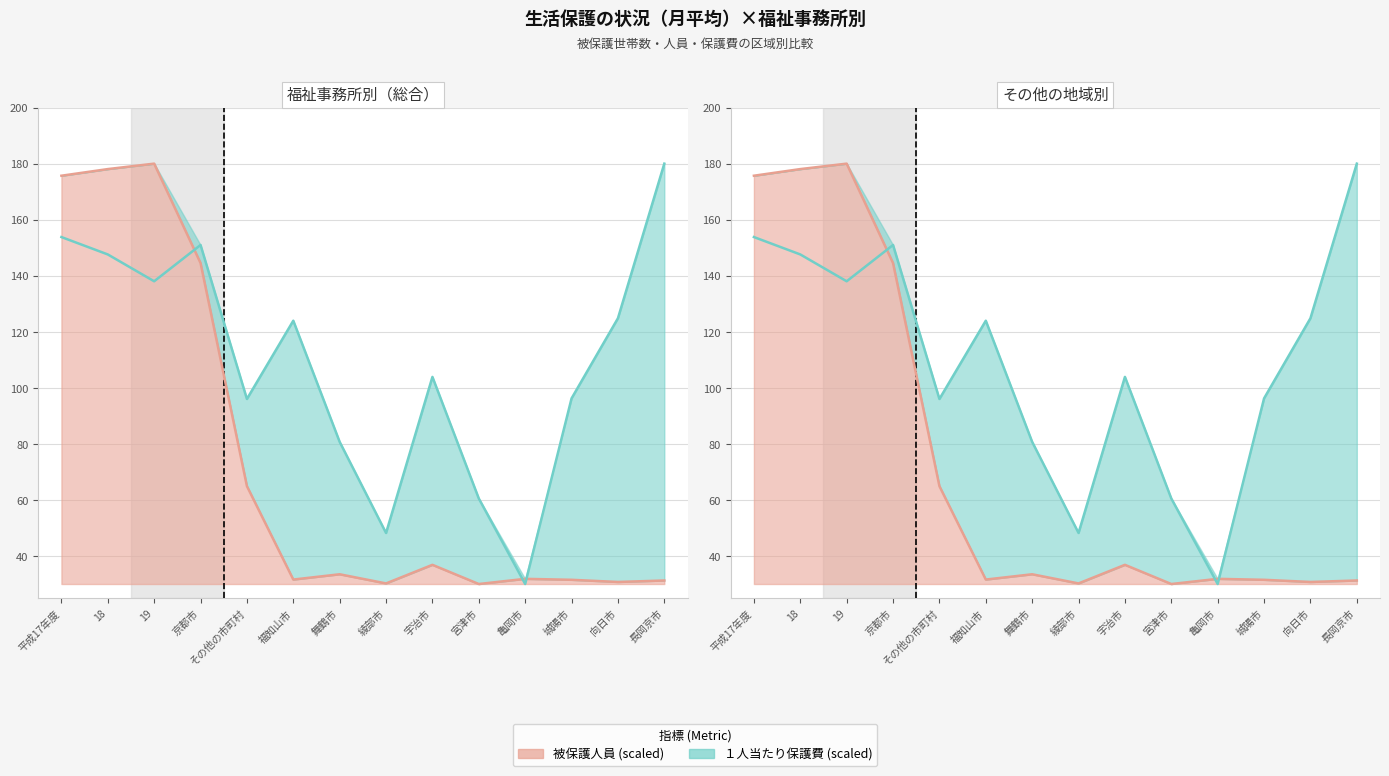

Where does the 被保護人員 series first go above 33?

平成17年度